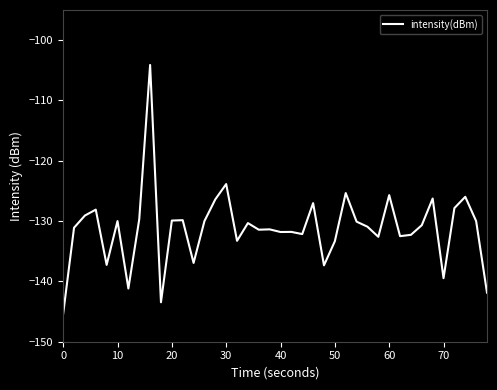

What is the difference between the maximum and minimum values?

41.2